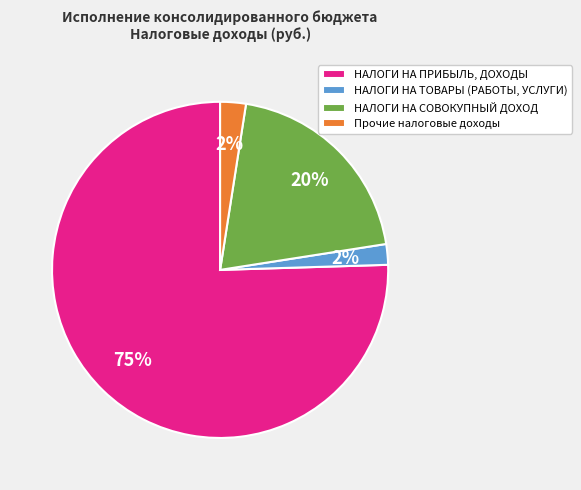

To the nearest percent, what is the average slice percentage?

25%